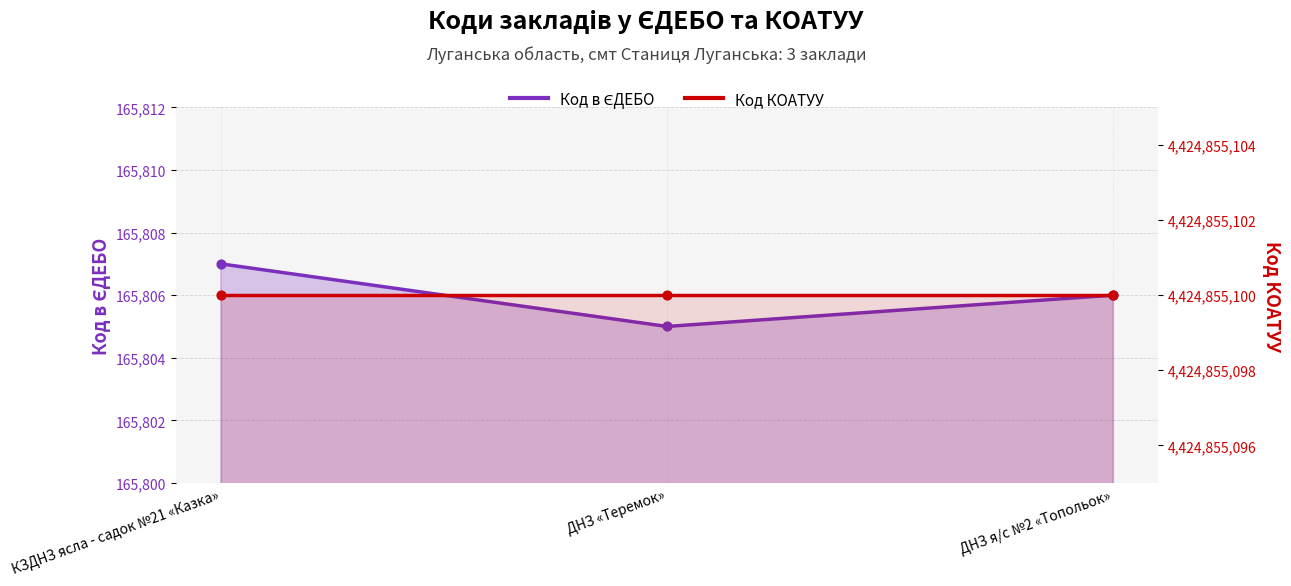

What are all the series names shown in the legend?

Код в ЄДЕБО, Код КОАТУУ